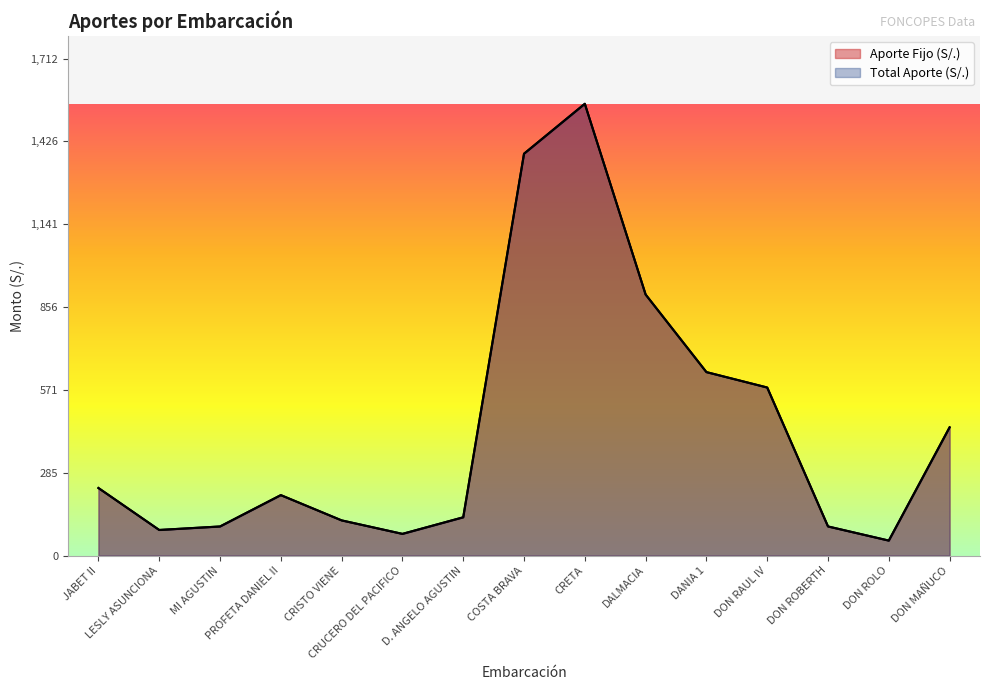

True or false: Total Aporte (S/.) has a value of 131.7 at D. ANGELO AGUSTIN.

True